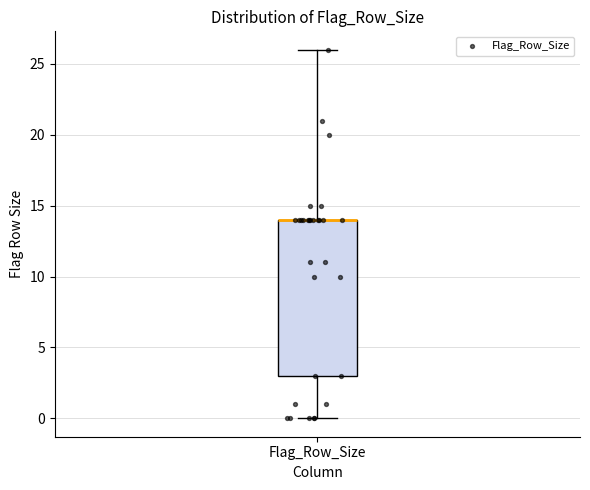

Transcribe this box plot: give where the median line is, the range the box spans, and where the two whiskers end, as read against the y-axis. The values are not printed on the chart, so give them approximately, as read against the axis.

median 14 (drawn on the box's upper edge), box 3 to 14, whiskers 0 to 26